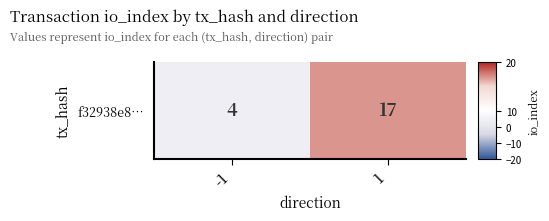

The value at -1 is 6. True or false?

False